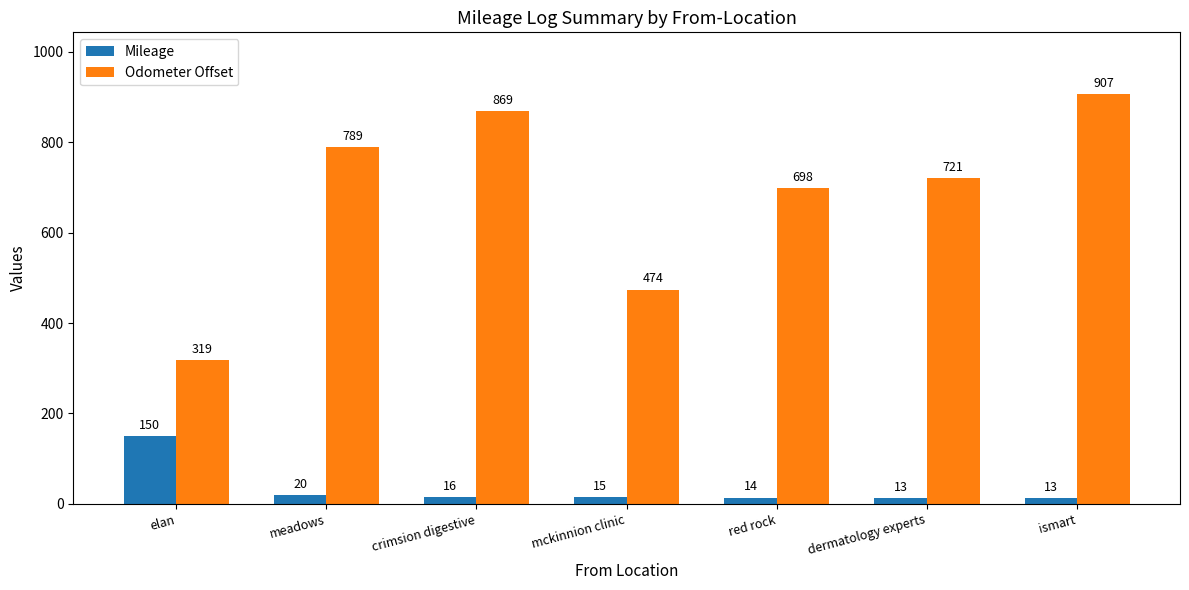

What is the sum of the Odometer Offset values at mckinnion clinic and red rock?

1172